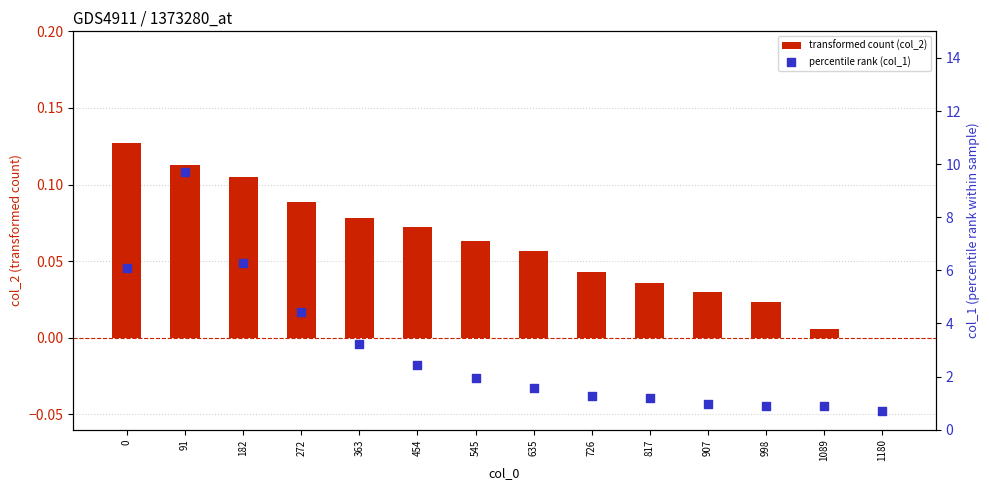

Is the value of percentile rank (col_1) at 91 greater than the value of transformed count (col_2) at 91?

Yes